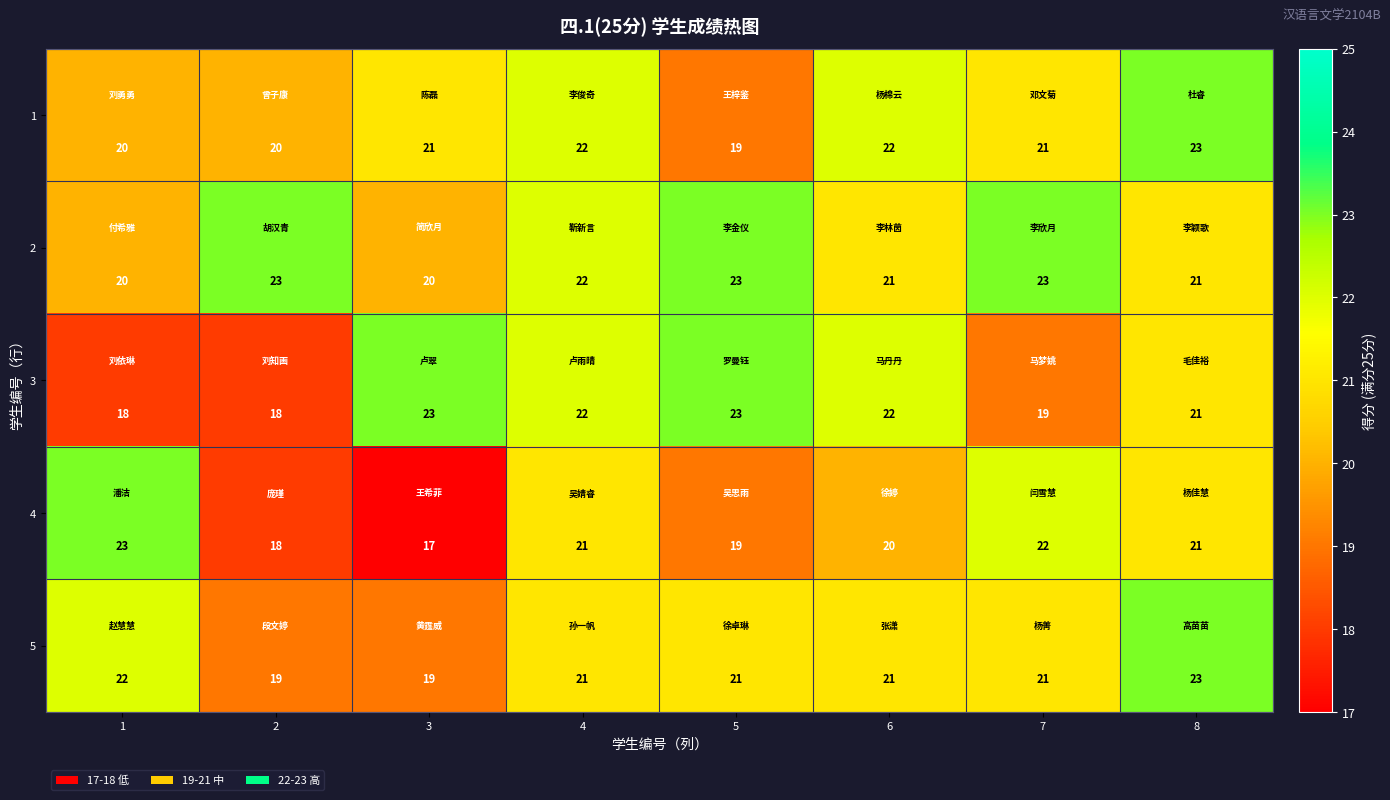

What is the minimum value shown in the chart?

17